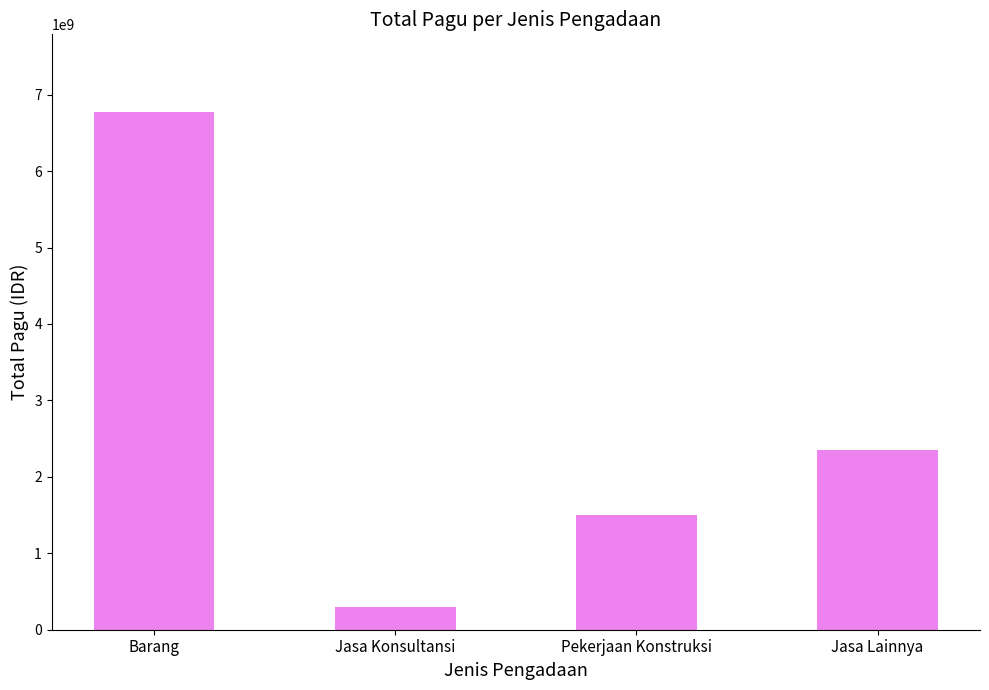

At which label is the value closest to 3535075497?

Jasa Lainnya